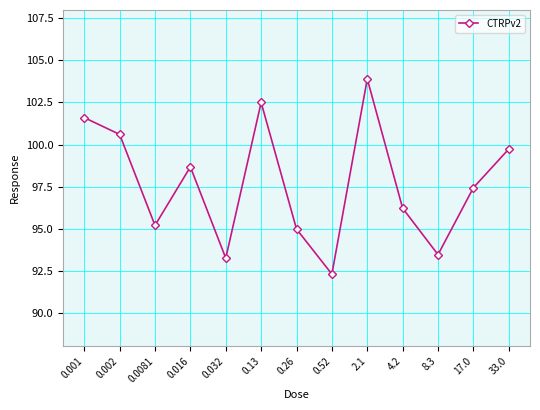

Reading right to left, extract all data points from this chart.

99.7	97.4	93.5	96.2	103.9	92.3	95.0	102.5	93.2	98.7	95.2	100.6	101.6